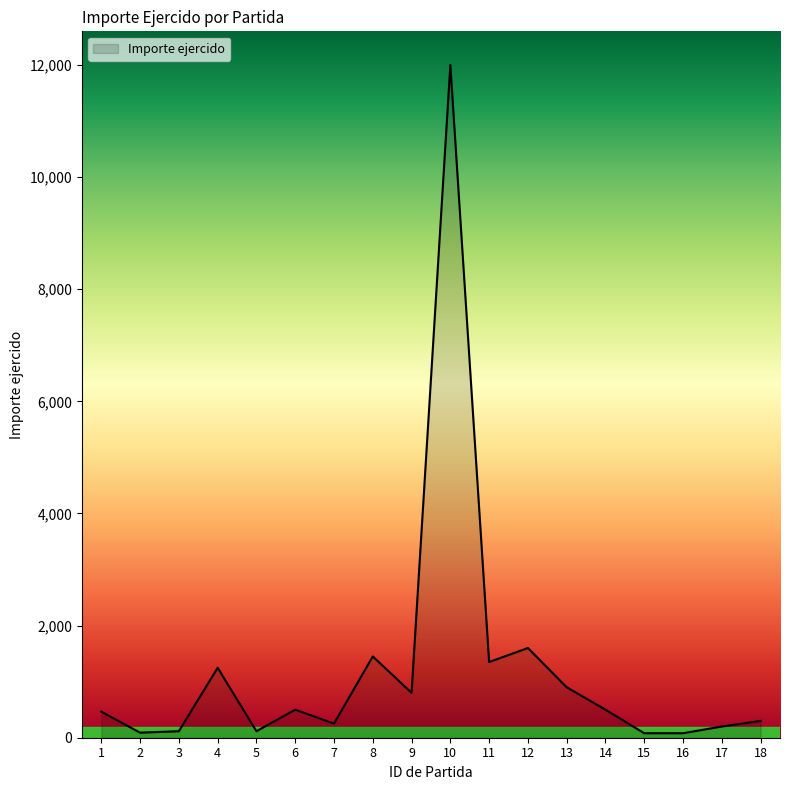

Between 9 and 6, which is larger?

9